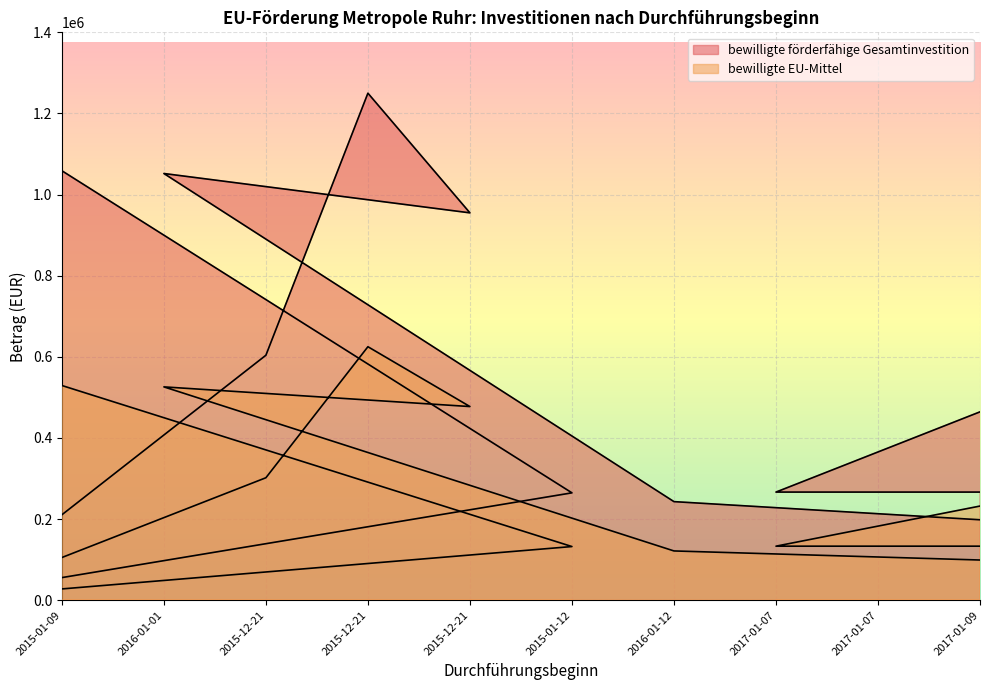

What is the total value across all series at 2016-01-12?

364703.9